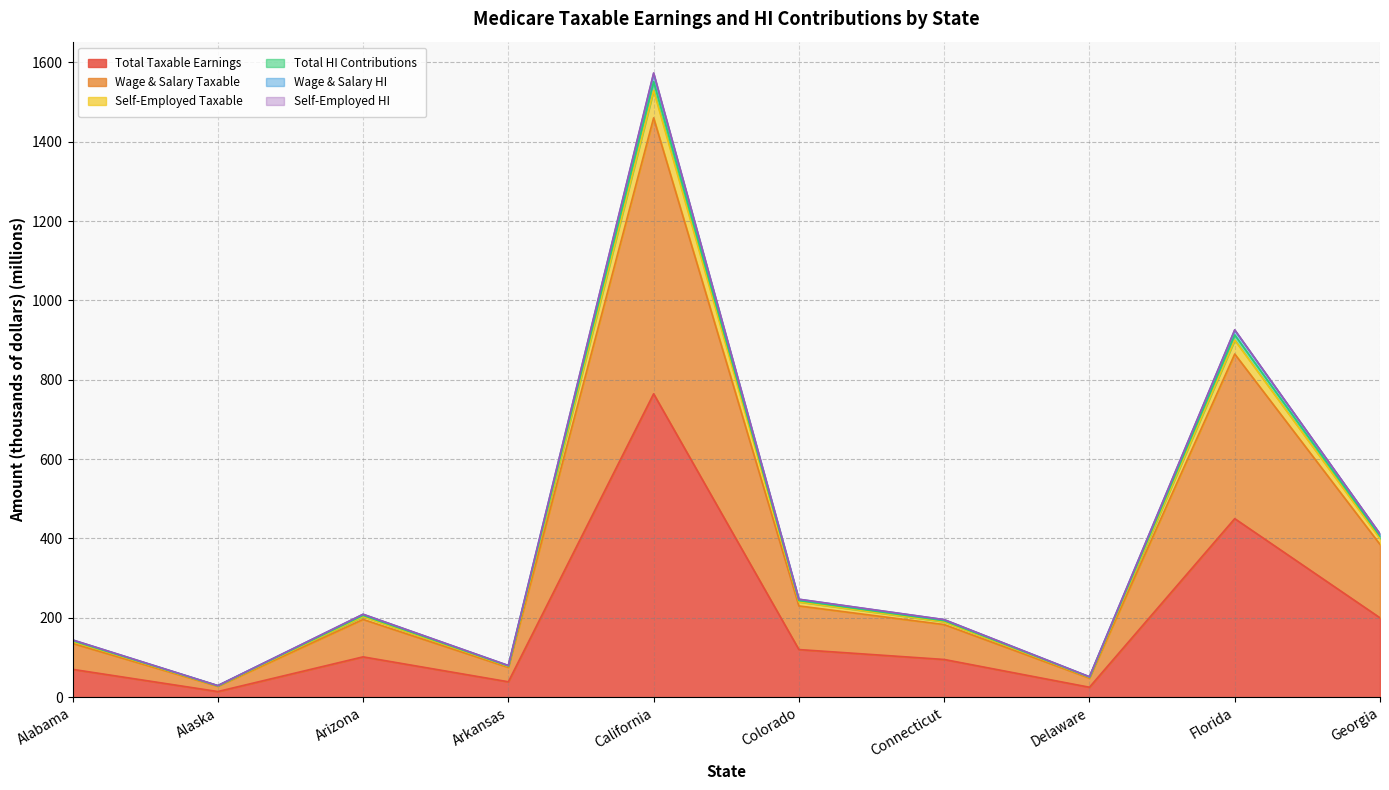

What is the highest value of the Total Taxable Earnings series?

764.6